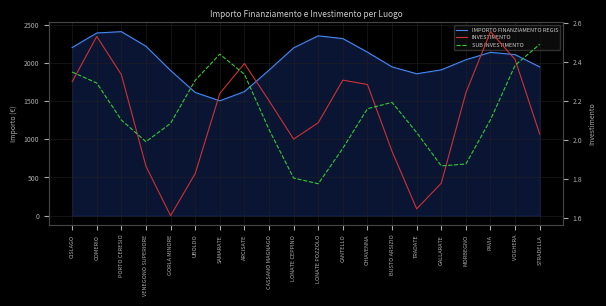

In SUB INVESTIMENTO, how many points are higher than both neighbors (excluding endpoints)?

2